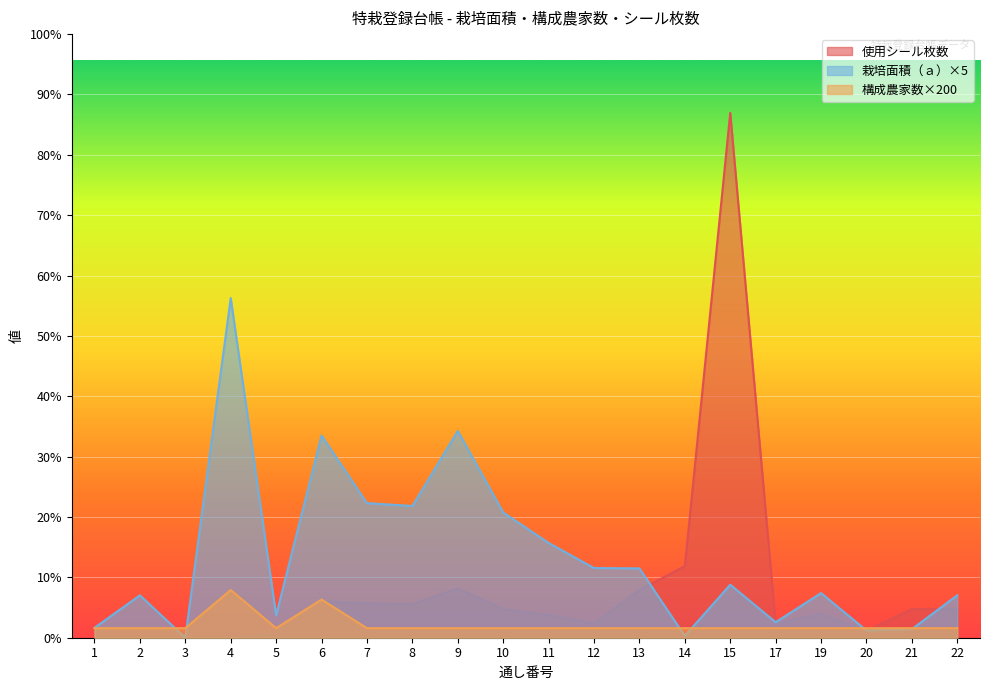

Reading right to left, extract all data points from this chart.

栽培面積（ａ）: 22=890.0	21=180.0	20=151.5	19=935.5	17=324.5	15=1111.5	14=37.5	13=1453.0	12=1460.5	11=1986.5	10=2625.5	9=4333.5	8=2760.5	7=2821.0	6=4238.0	5=470.5	4=7118.5	3=0.0	2=888.0	1=207.5
構成農家数: 22=200.0	21=200.0	20=200.0	19=200.0	17=200.0	15=200.0	14=200.0	13=200.0	12=200.0	11=200.0	10=200.0	9=200.0	8=200.0	7=200.0	6=800.0	5=200.0	4=1000.0	3=200.0	2=200.0	1=200.0
使用シール枚数: 22=600.0	21=600.0	20=150.0	19=500.0	17=300.0	15=11000.0	14=1500.0	13=1000.0	12=300.0	11=480.0	10=600.0	9=1032.0	8=700.0	7=720.0	6=760.0	5=100.0	4=0.0	3=0.0	2=0.0	1=0.0